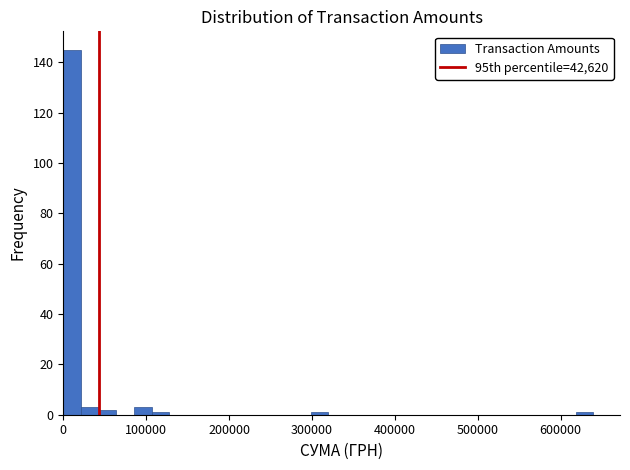

Around what value on the x-axis is the tallest bar? Give the approximate position of its centre, as read against the axis.

10000